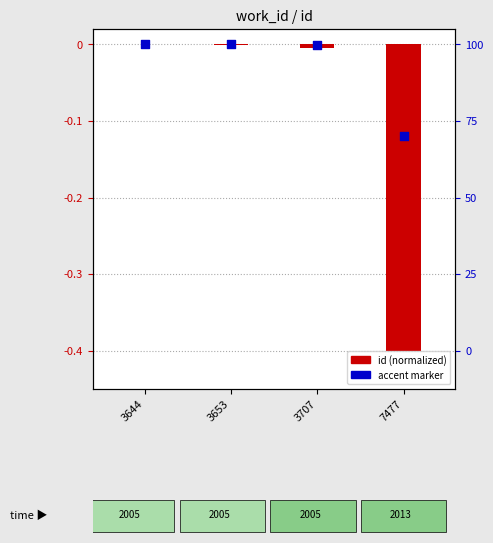

Is the value of id (normalized) at 3644 greater than the value of accent marker at 3644?

No